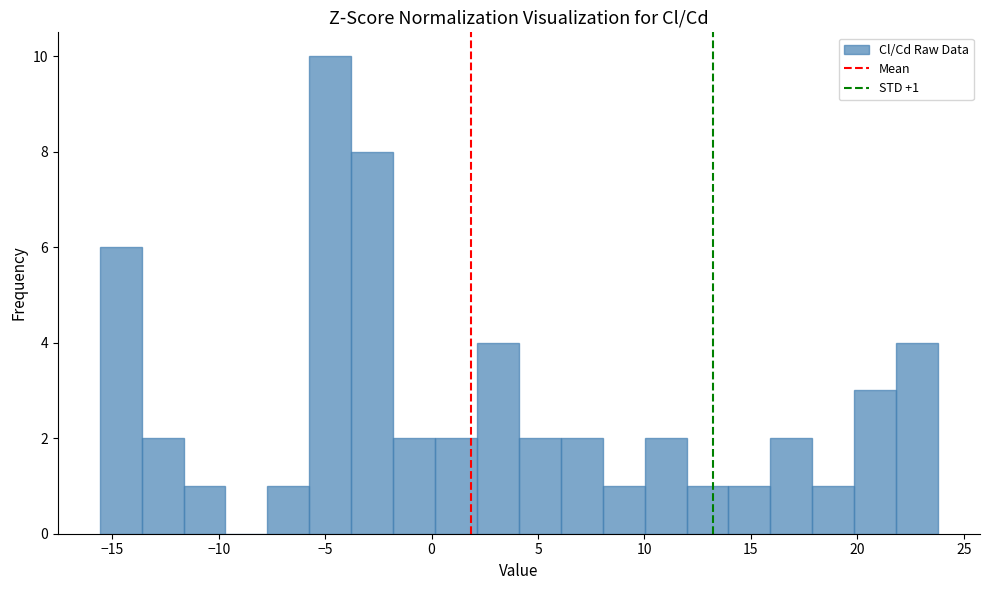

Around what value on the x-axis is the tallest bar? Give the approximate position of its centre, as read against the axis.

-5.0